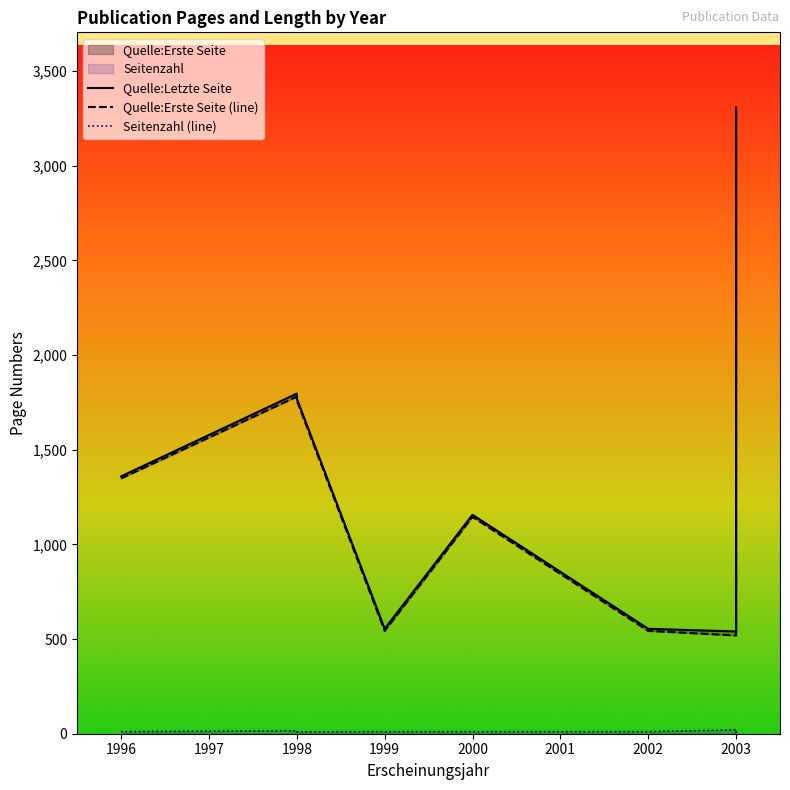

Is it true that Quelle:Erste Seite equals 947 at 1998?

False